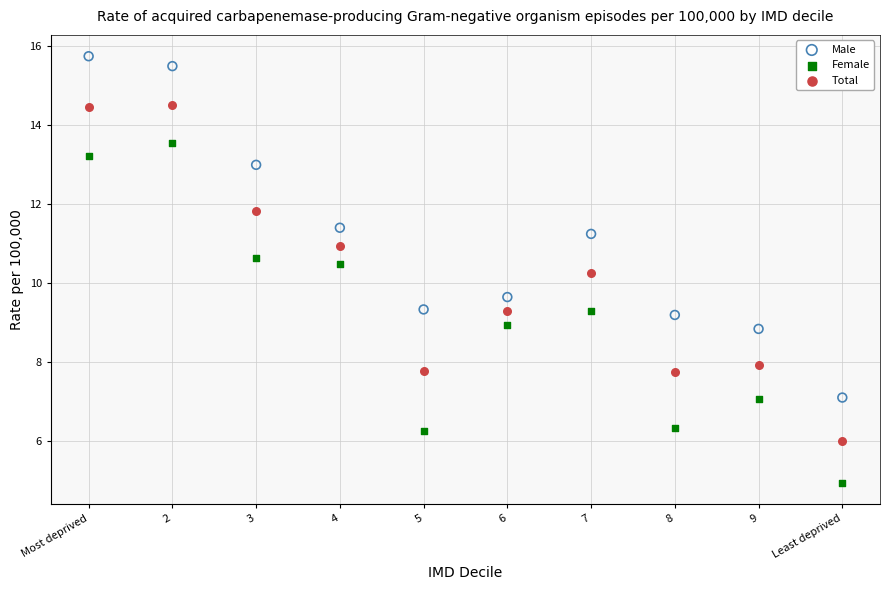

What is the X range (max minus min) for the scatter plot?

9.0